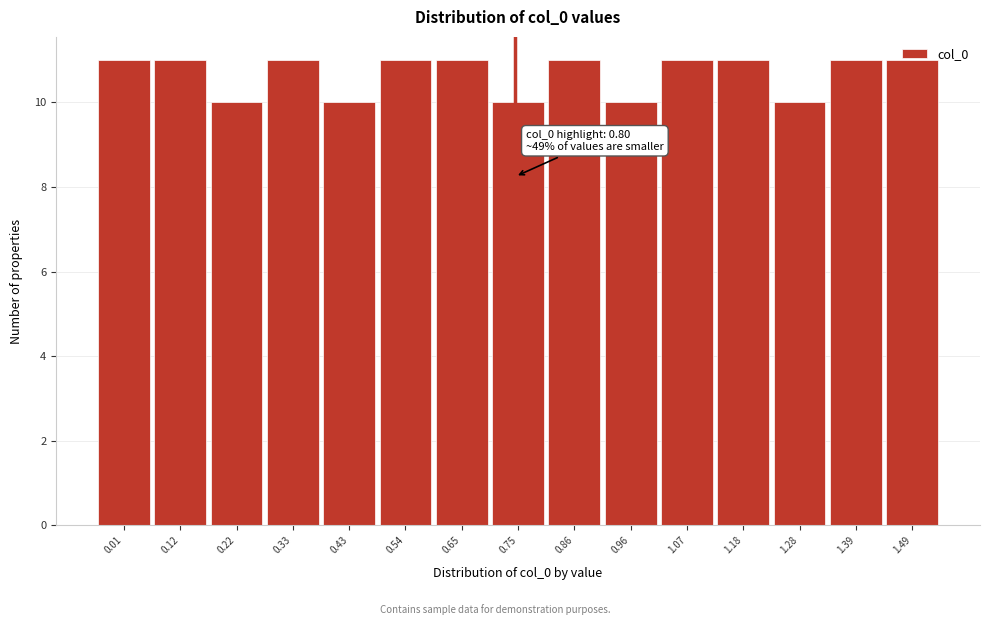

What is the ratio of the value at 1.49 to the value at 1.28?

1.1